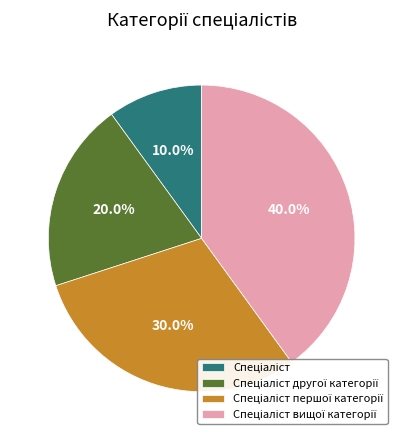

Is there a majority slice in this chart?

No